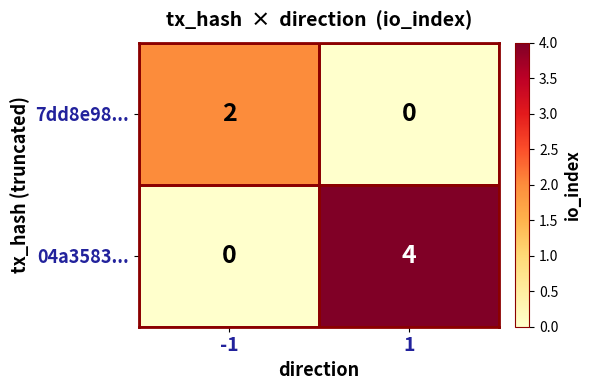

Which series has the widest spread of values?

04a3583...